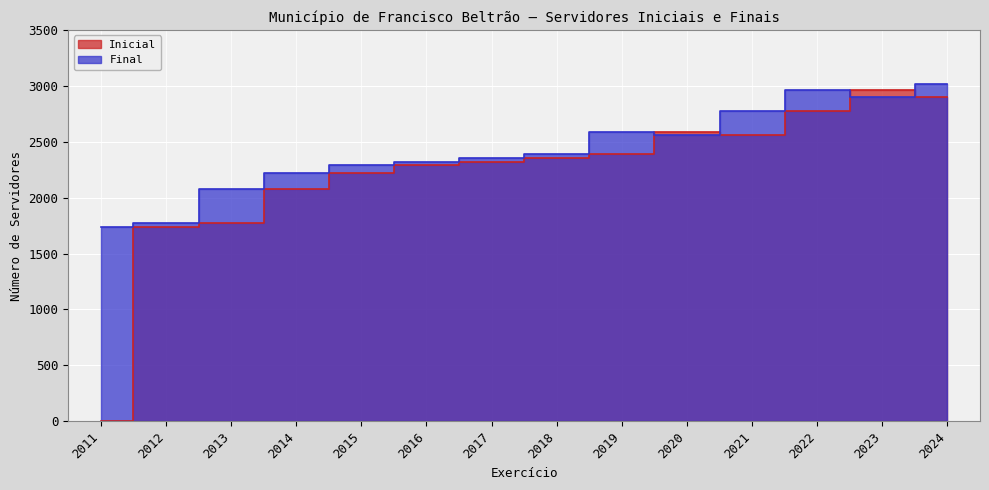

Rank the series by their maximum value, from lowest to highest.

Inicial, Final